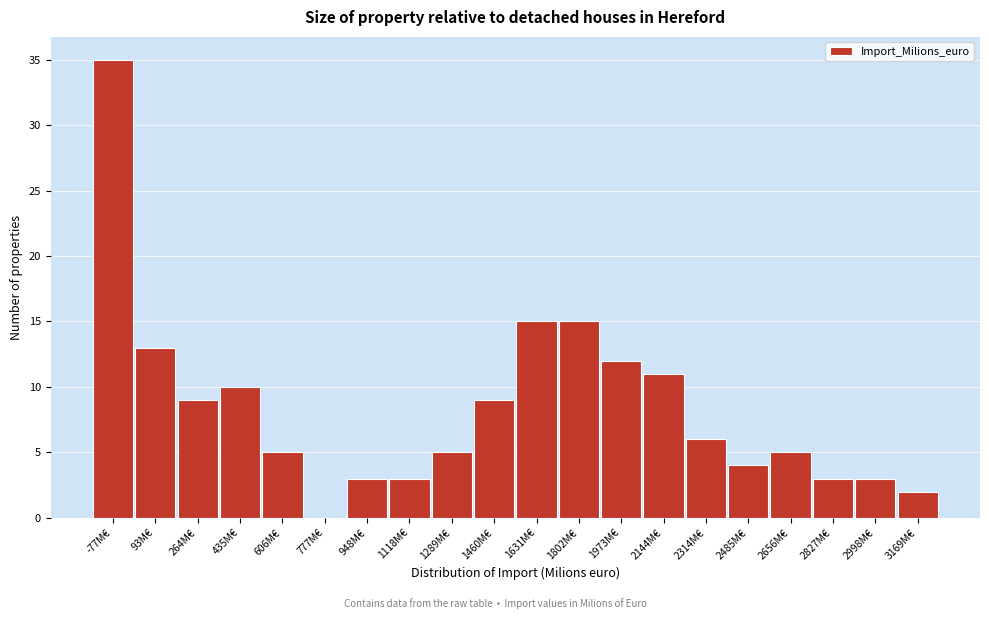

Reading right to left, transcribe all the data shown in this chart.

3169M€=2	2998M€=3	2827M€=3	2656M€=5	2485M€=4	2314M€=6	2144M€=11	1973M€=12	1802M€=15	1631M€=15	1460M€=9	1289M€=5	1118M€=3	948M€=3	777M€=0	606M€=5	435M€=10	264M€=9	93M€=13	-77M€=35